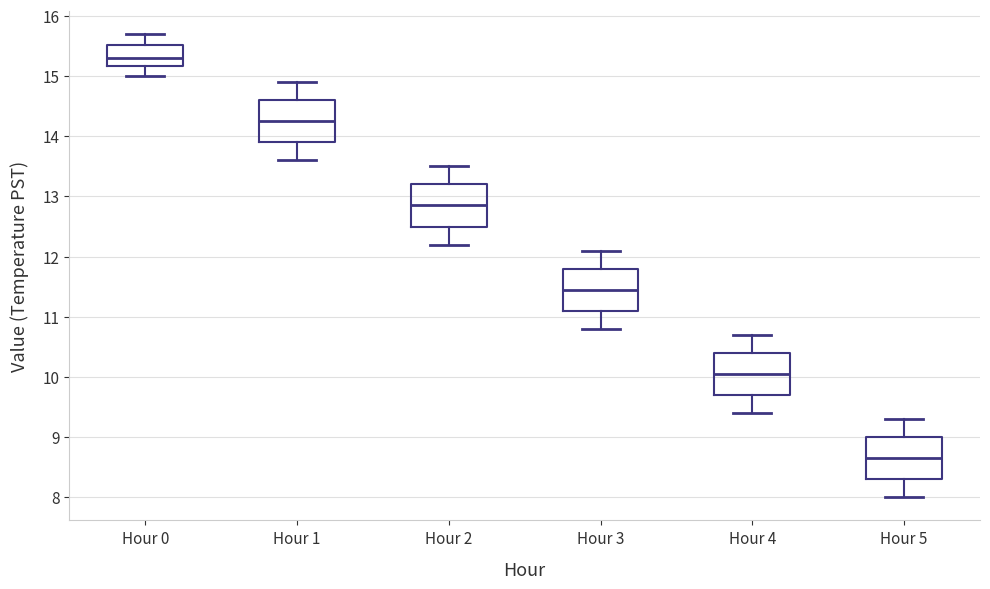

Reading left to right, read every box against the y-axis: the position of its median line, the range the box covers, and the ends of its whiskers. The values are not printed on the chart, so give them approximately, as read against the axis.

Hour 0: median 15.3, box 15.2 to 15.5, whiskers 15.0 to 15.7
Hour 1: median 14.3, box 13.9 to 14.6, whiskers 13.6 to 14.9
Hour 2: median 12.9, box 12.5 to 13.2, whiskers 12.2 to 13.5
Hour 3: median 11.5, box 11.1 to 11.8, whiskers 10.8 to 12.1
Hour 4: median 10.1, box 9.7 to 10.4, whiskers 9.4 to 10.7
Hour 5: median 8.7, box 8.3 to 9.0, whiskers 8.0 to 9.3